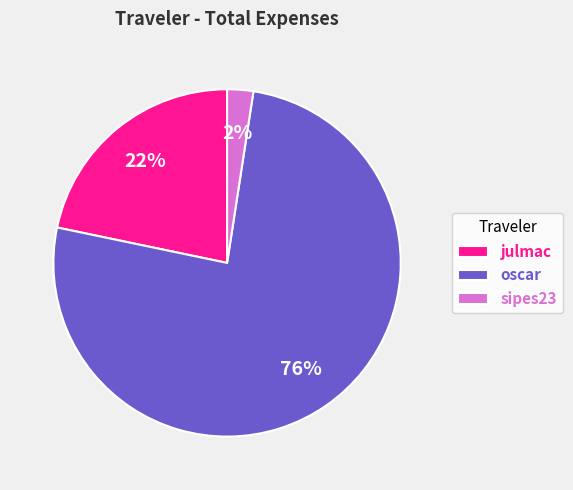

Combined, do oscar and julmac account for over 50%?

Yes